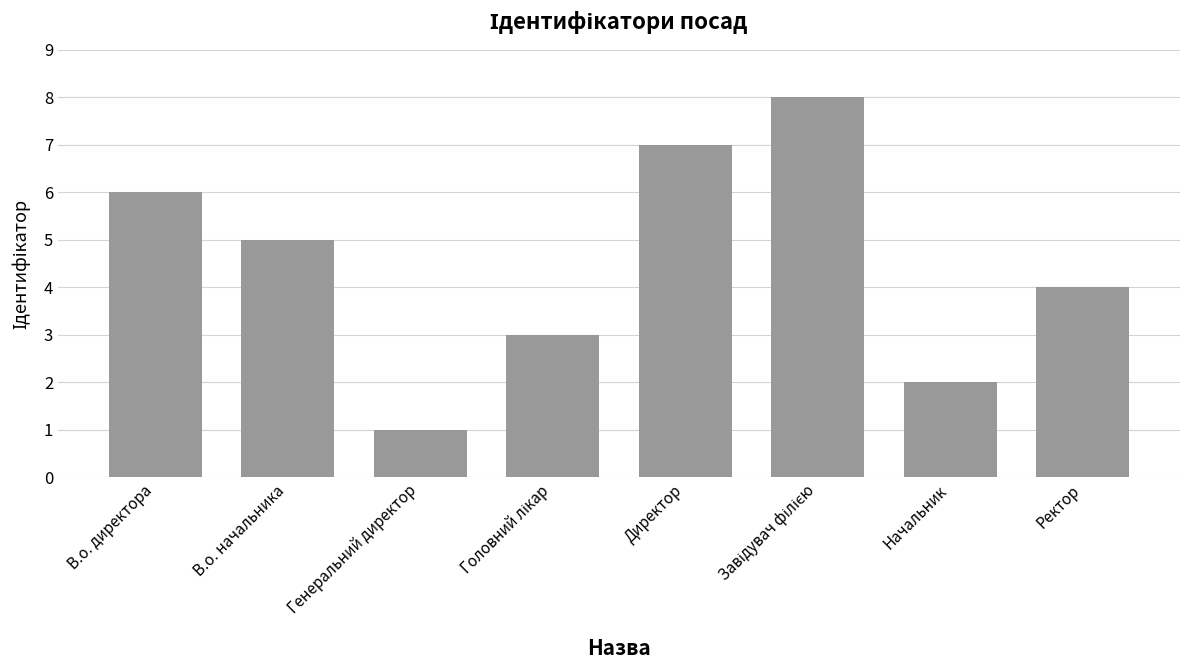

What is the greatest value displayed?

8